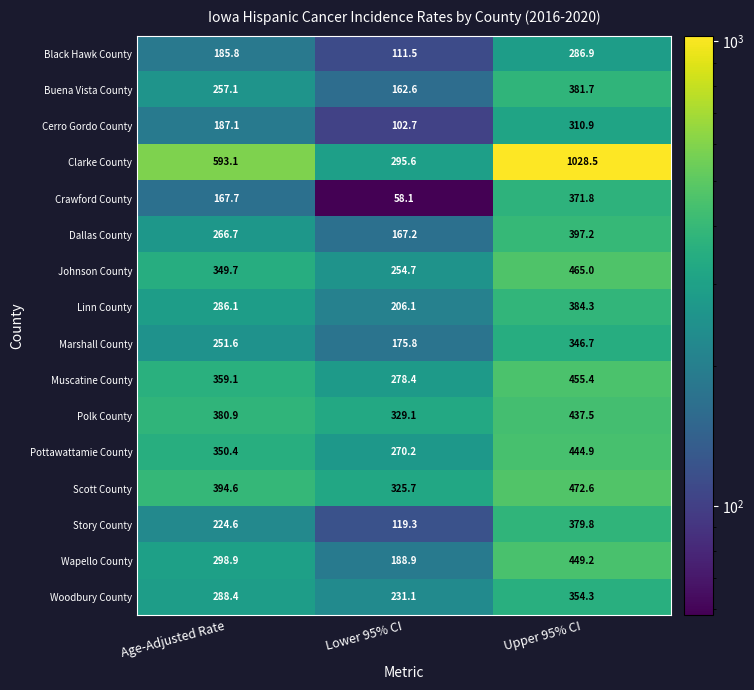

Rank the series at Age-Adjusted Rate from lowest to highest value.

Crawford County, Black Hawk County, Cerro Gordo County, Story County, Marshall County, Buena Vista County, Dallas County, Linn County, Woodbury County, Wapello County, Johnson County, Pottawattamie County, Muscatine County, Polk County, Scott County, Clarke County